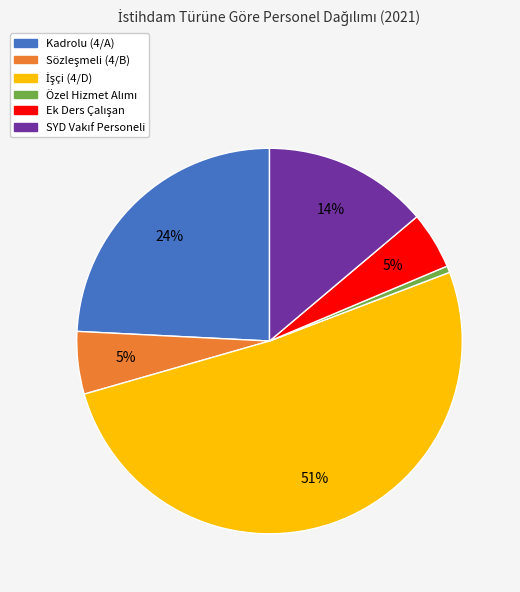

Count the number of slices in the pie.

6